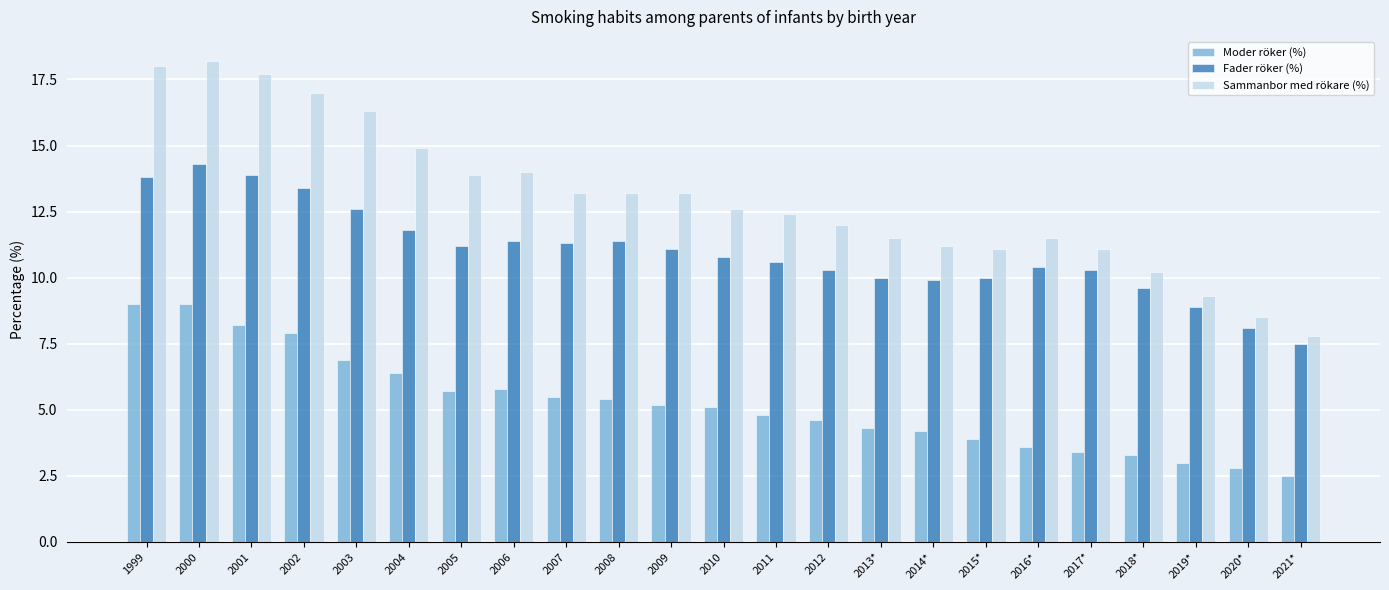

The value of Fader röker (%) at 2003 is 6.4. True or false?

False